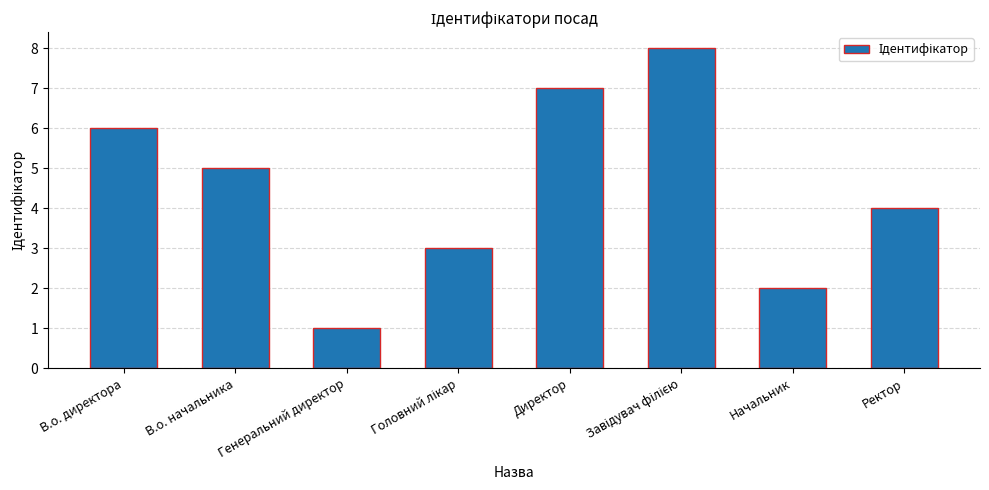

True or false: the data shows 2 at Начальник.

True